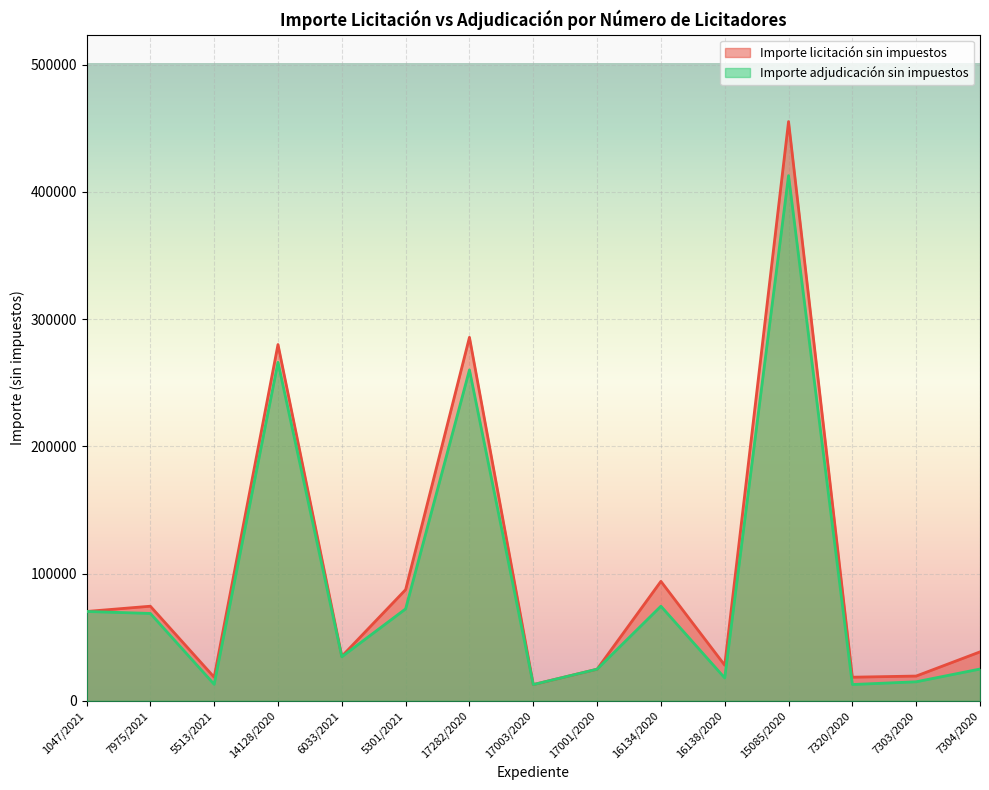

Rank the series by their average value, from lowest to highest.

Importe adjudicación sin impuestos, Importe licitación sin impuestos